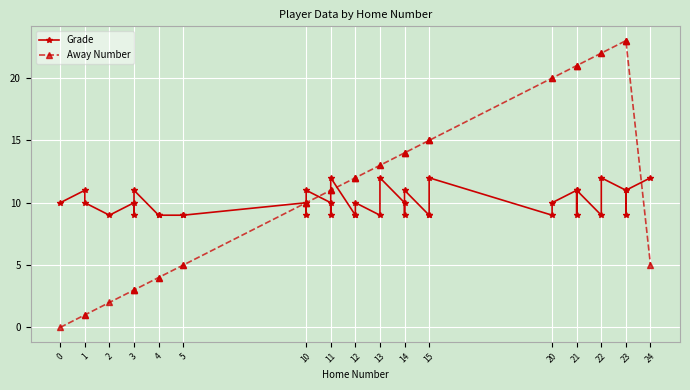

How many times do Away Number and Grade cross each other?

5